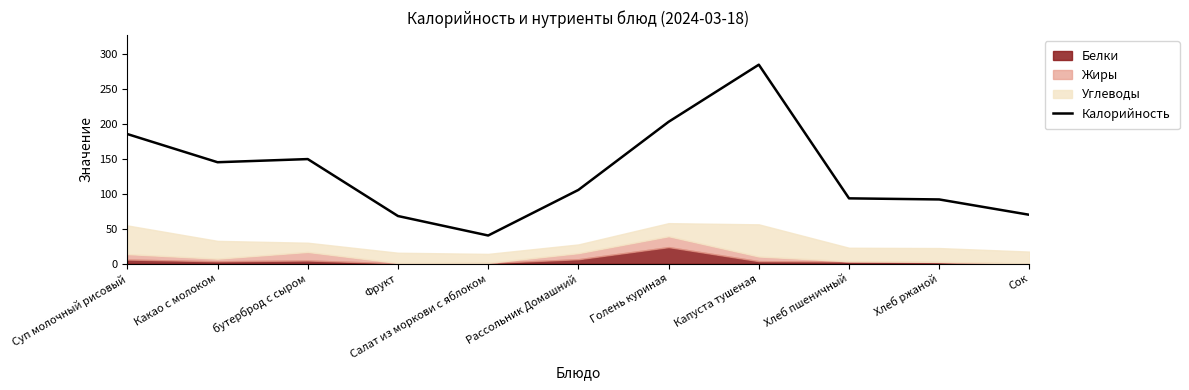

List the labels in order of value, largest first.

Капуста тушеная, Голень куриная, Суп молочный рисовый, бутерброд с сыром, Какао с молоком, Рассольник Домашний, Хлеб пшеничный, Хлеб ржаной, Сок, Фрукт, Салат из моркови с яблоком